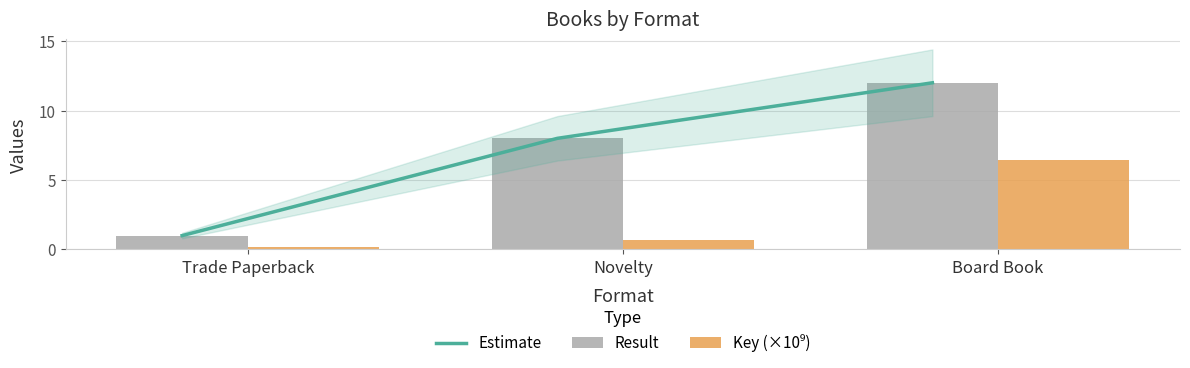

What is the greatest value displayed?

12.0